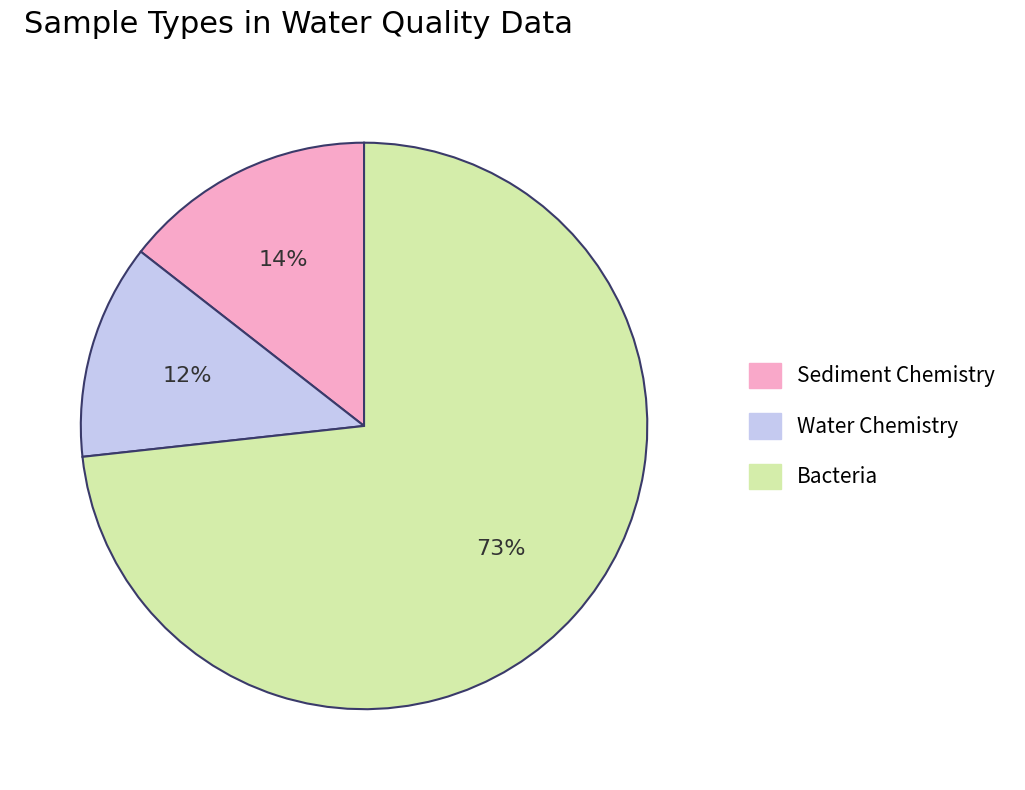

To the nearest percent, what is the average slice percentage?

33%